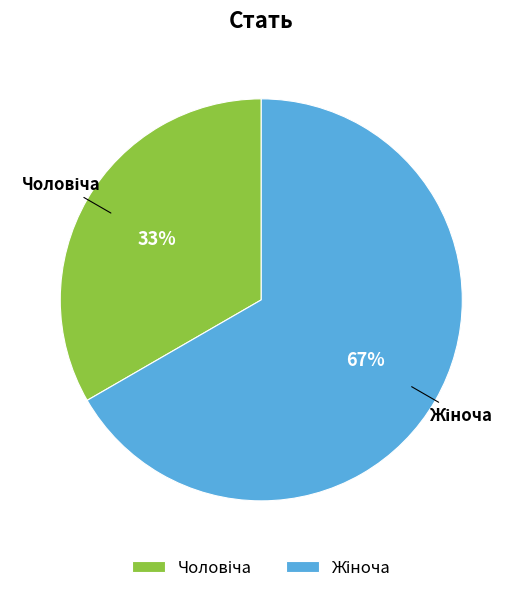

Is there a majority slice in this chart?

Yes